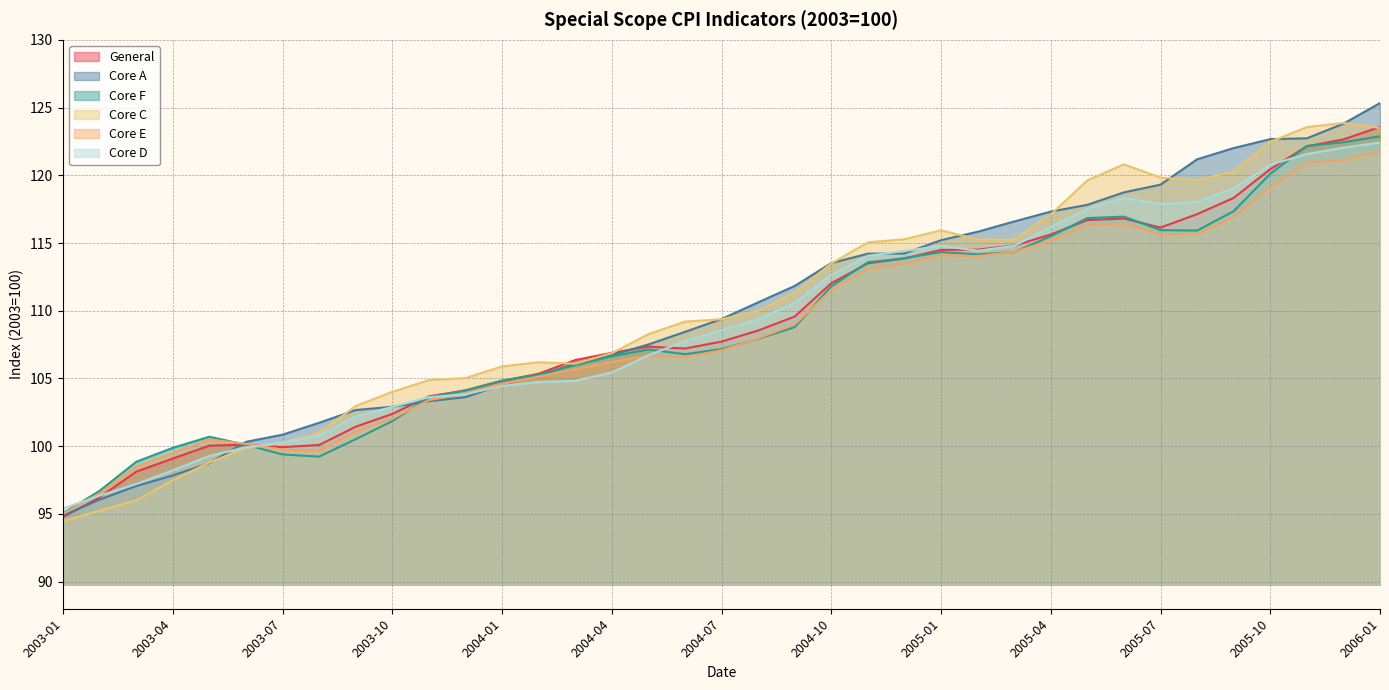

At which label does Core C first exceed 109?

2004-06